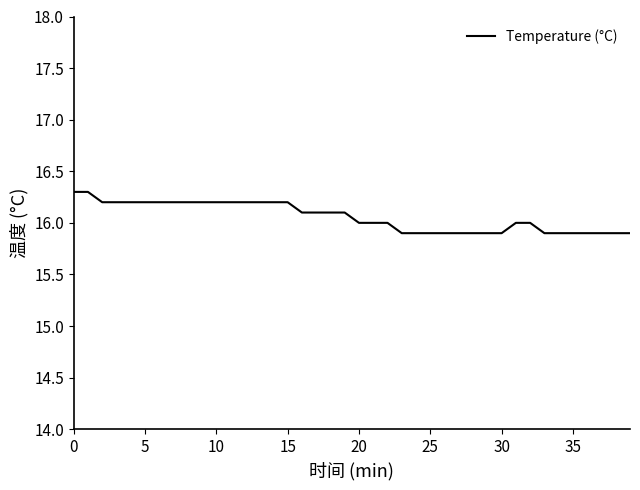

What is the greatest value displayed?

16.3